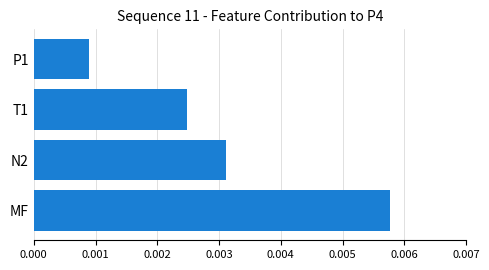

Does the chart contain any negative values?

No